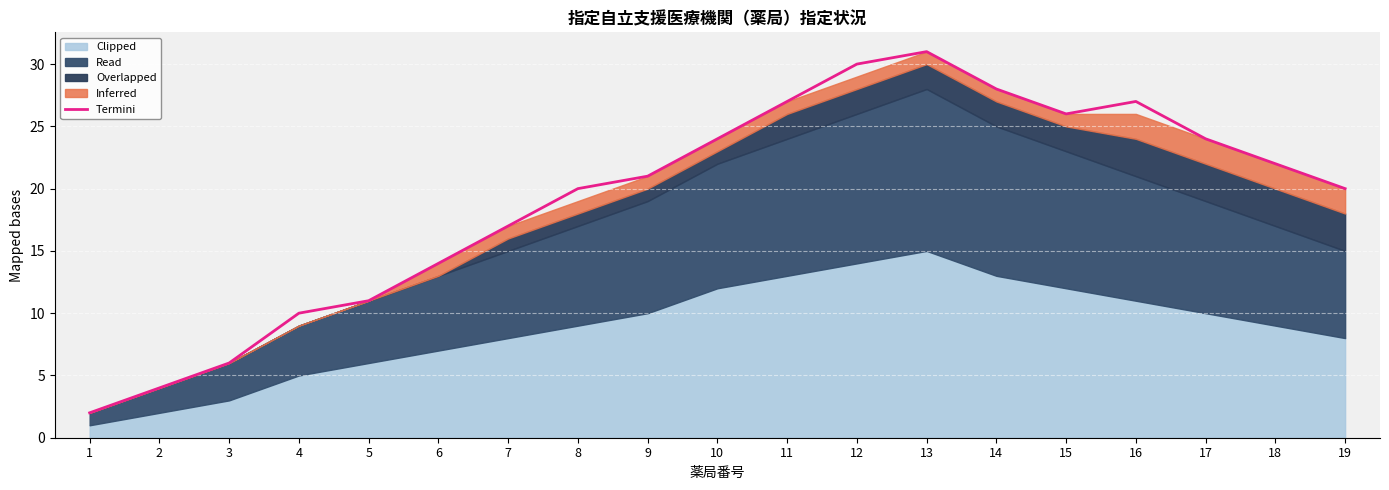

Where does the data first go above 21?

10